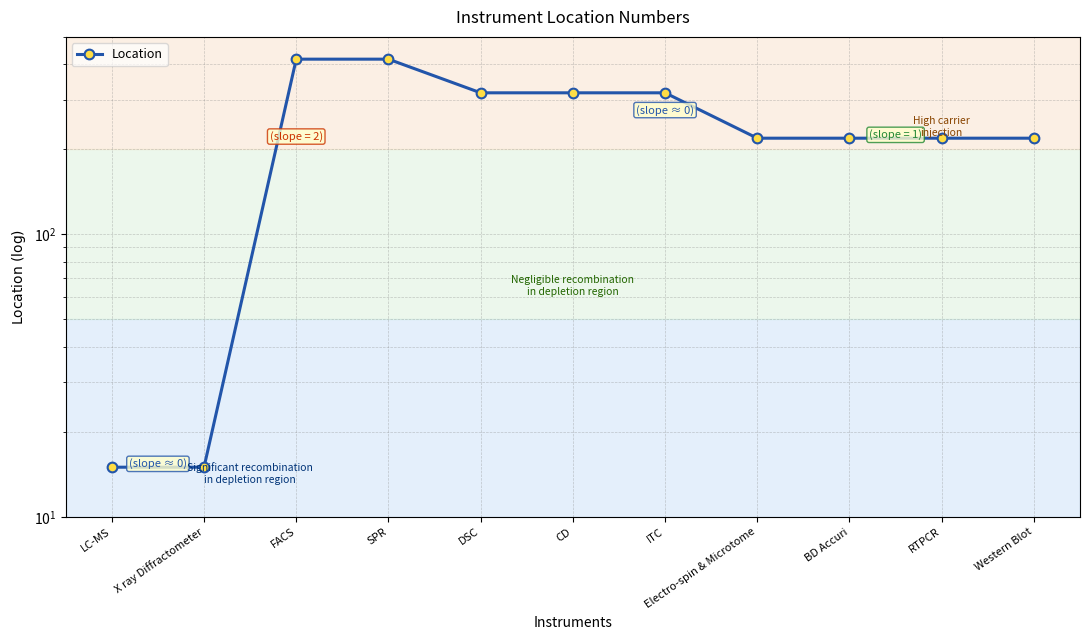

At which category does the chart reach its peak across all series?

FACS